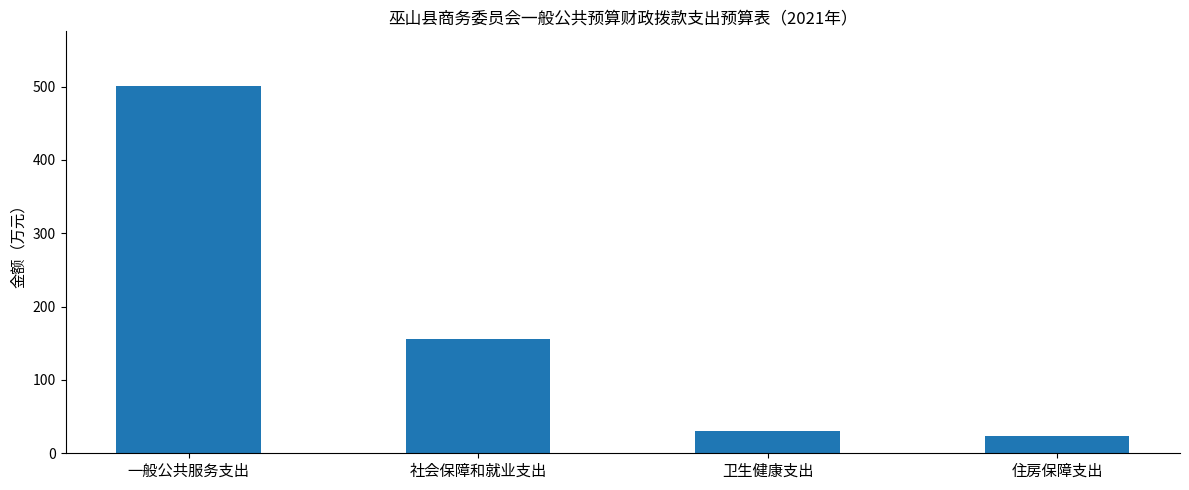

Where does the data first go above 155?

一般公共服务支出